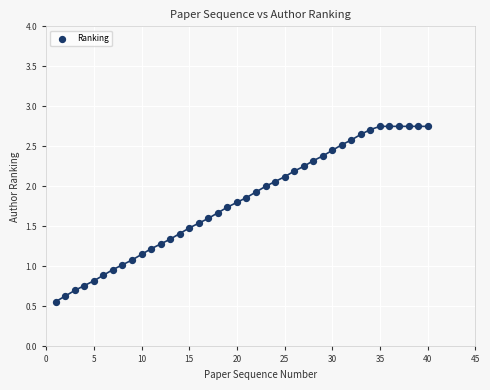

What is the range of X values (max minus min)?

39.0